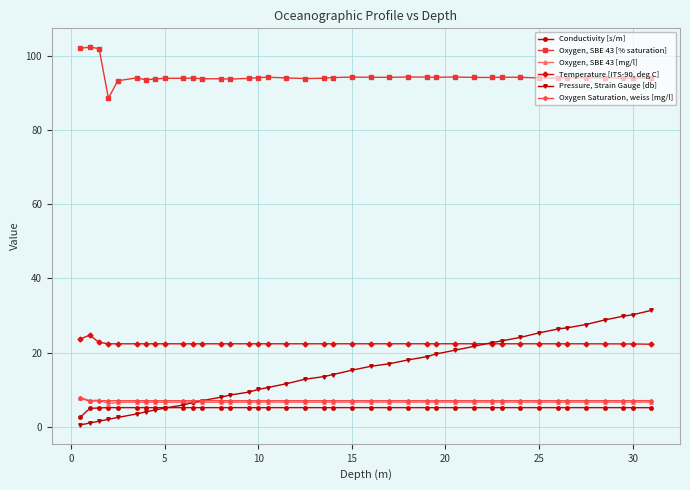

Which series has the largest total across all categories?

Oxygen, SBE 43 [% saturation]